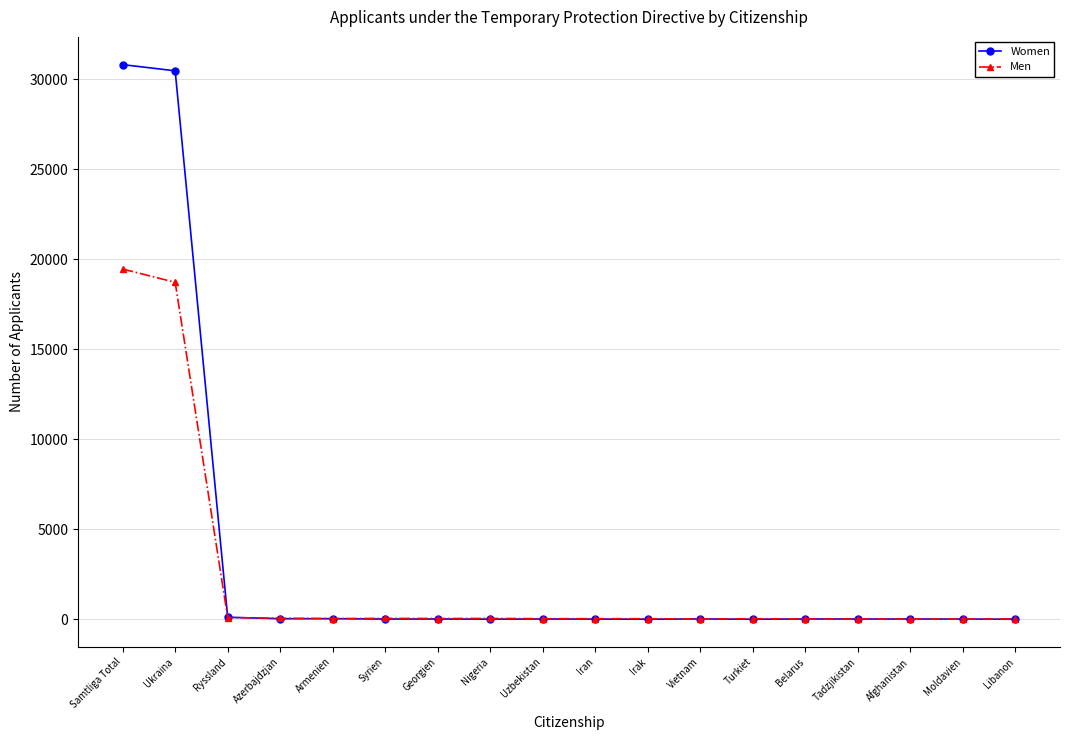

Count the number of data series in this chart.

2